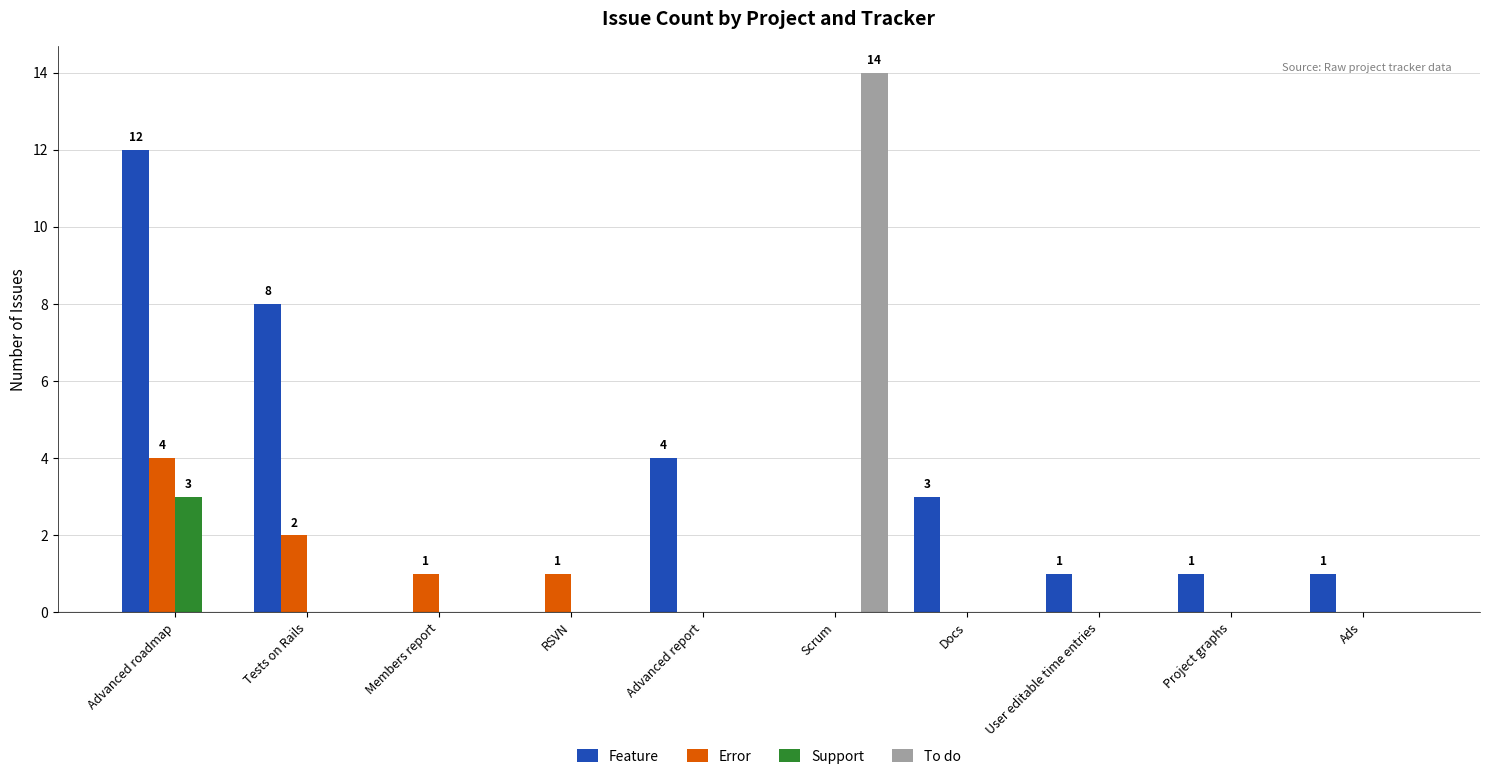

True or false: Support has a value of 0 at Members report.

True